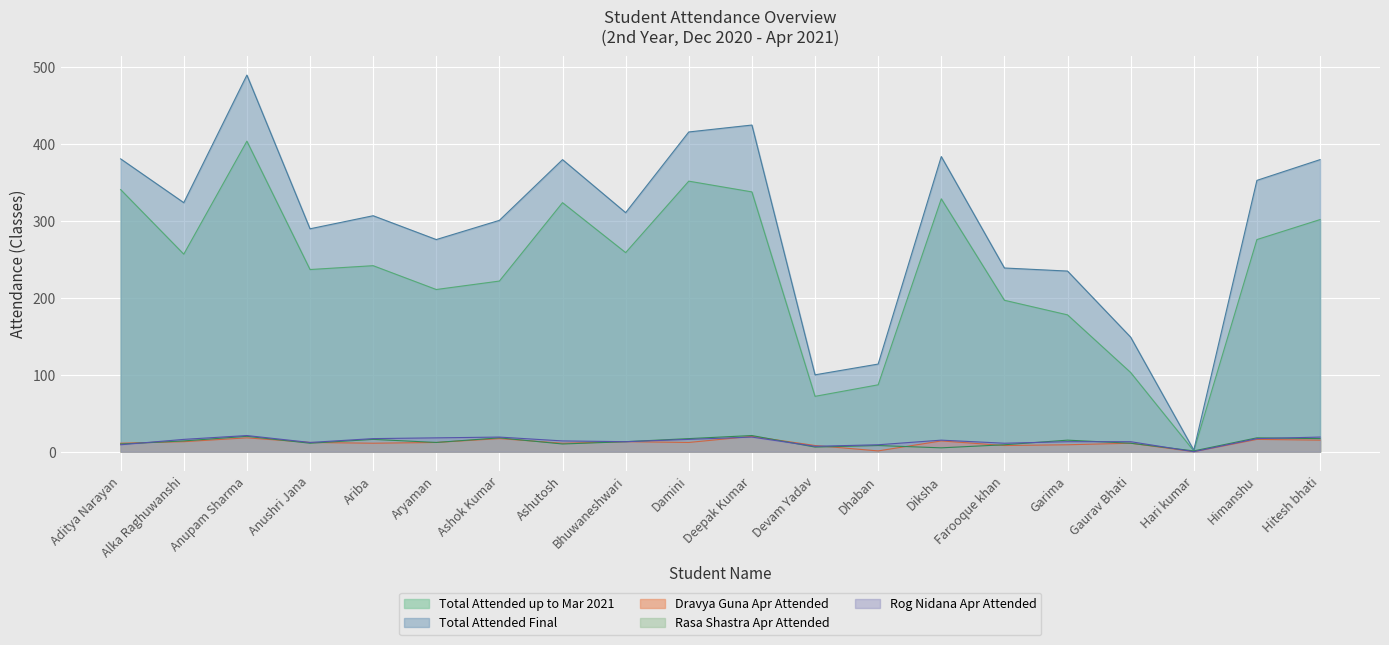

Reading left to right, transcribe all the data shown in this chart.

Total Attended up to Mar 2021: 341	257	404	237	242	211	222	324	259	352	338	72	87	329	197	178	103	1	276	302
Rasa Shastra Apr Attended: 10	14	20	11	16	12	18	10	13	17	21	6	8	5	9	15	11	1	18	17
Dravya Guna Apr Attended: 11	13	18	12	11	12	17	11	13	12	20	8	1	14	8	9	11	0	16	15
Rog Nidana Apr Attended: 9	16	21	12	17	18	19	14	13	16	19	7	9	15	11	13	13	0	17	19
Total Attended Final: 381	324	490	290	307	276	301	380	311	416	425	100	114	384	239	235	149	2	353	380